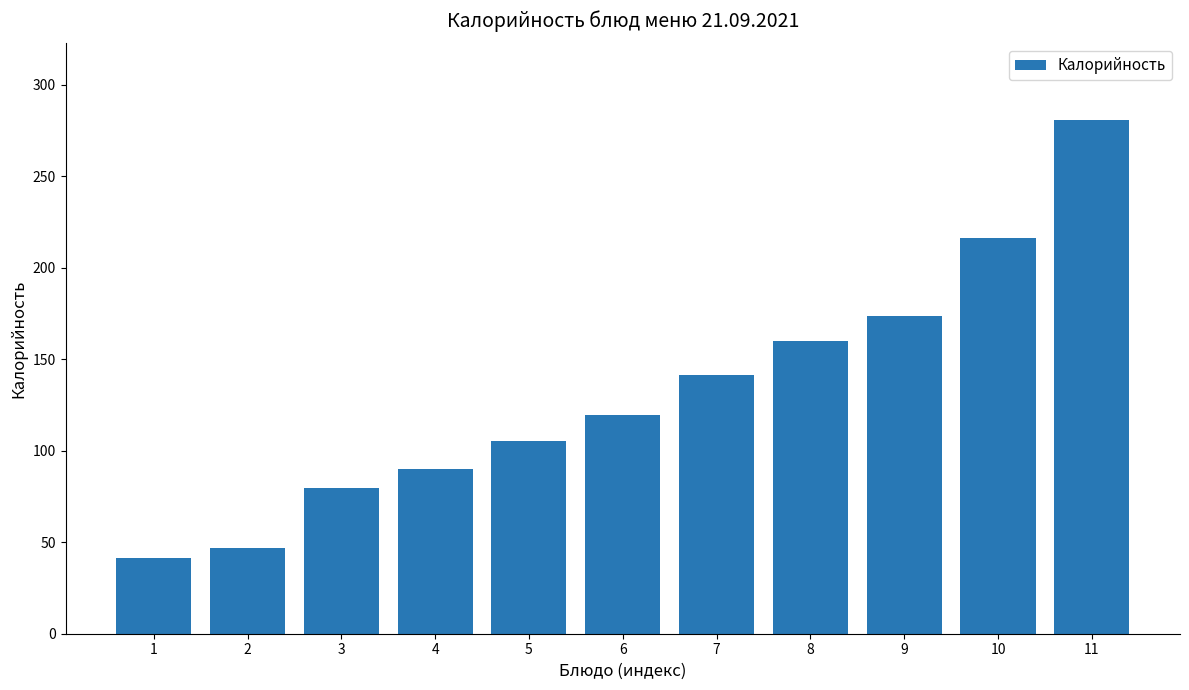

List the labels in order of value, largest first.

11, 10, 9, 8, 7, 6, 5, 4, 3, 2, 1